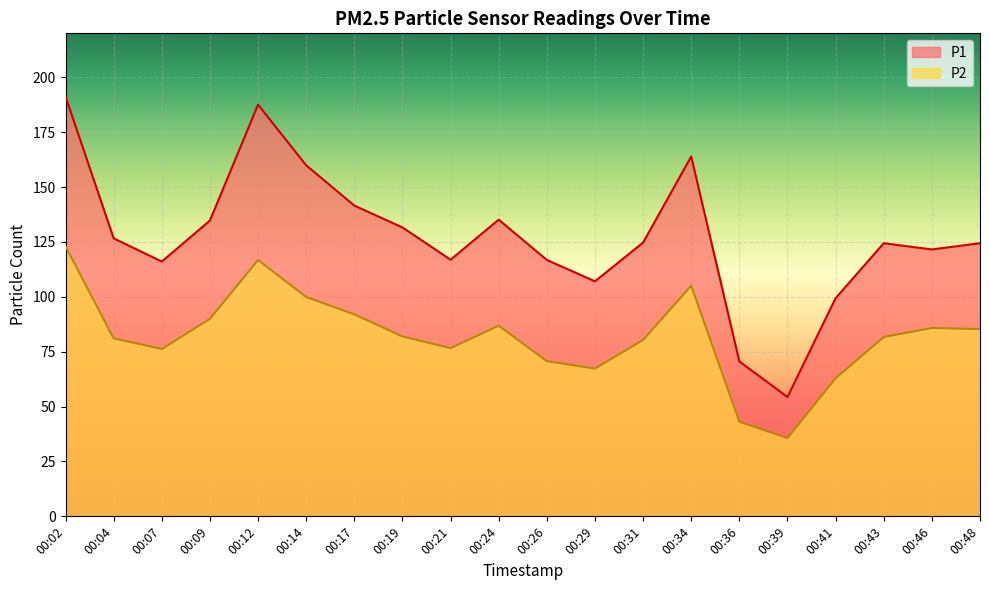

What is the difference between the P2 values at 00:39 and 00:07?

40.6